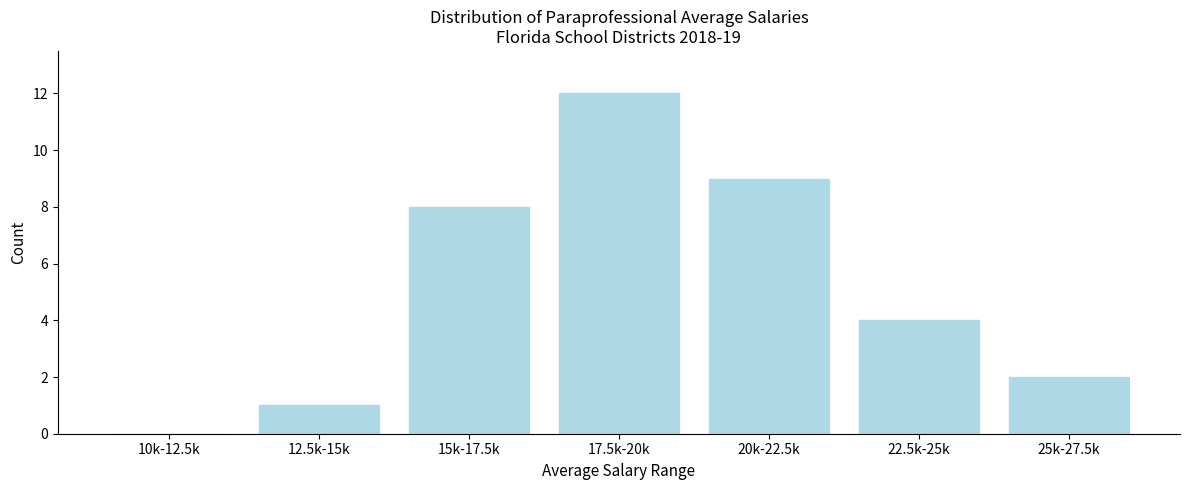

Is it true that the value at 22.5k-25k is 1?

False